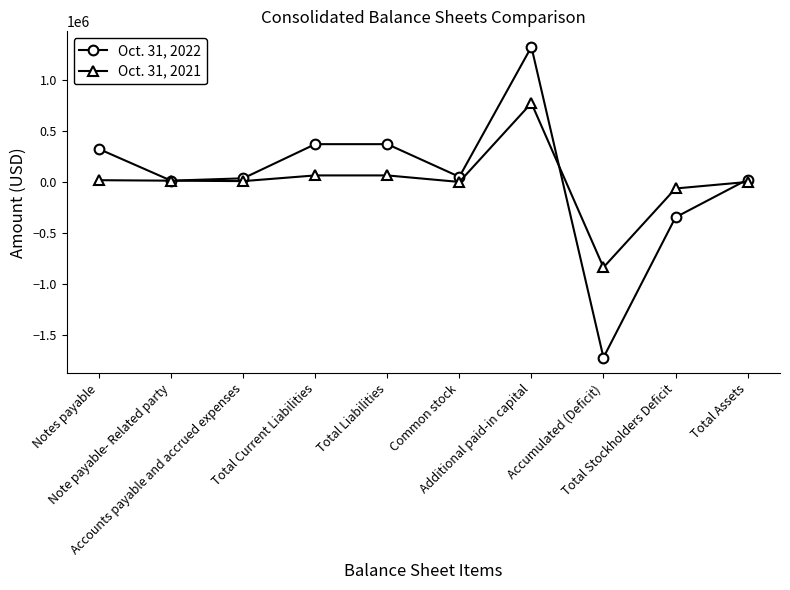

Rank the series by their average value, from lowest to highest.

Oct. 31, 2021, Oct. 31, 2022